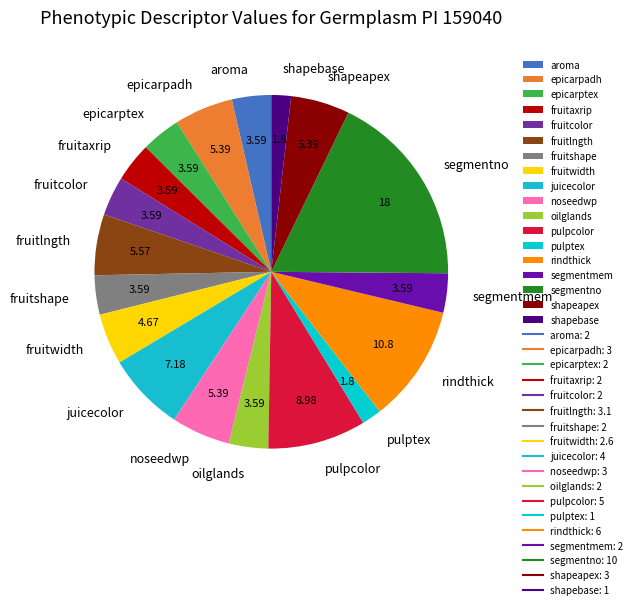

The pulpcolor slice represents 9% of the pie. True or false?

True